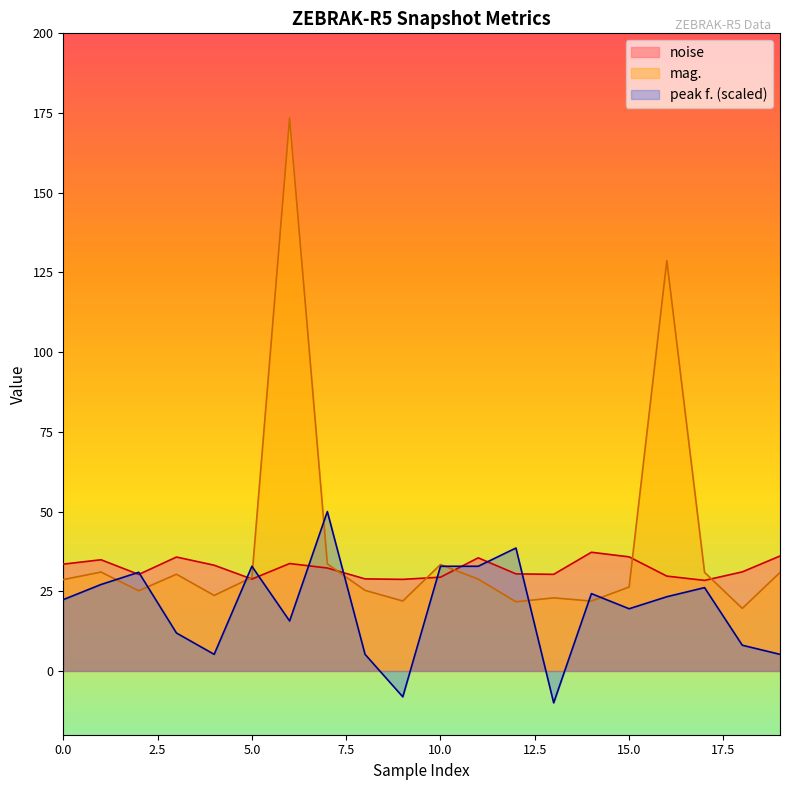

At 19, list the series in order from largest to smallest.

noise, mag., peak f.